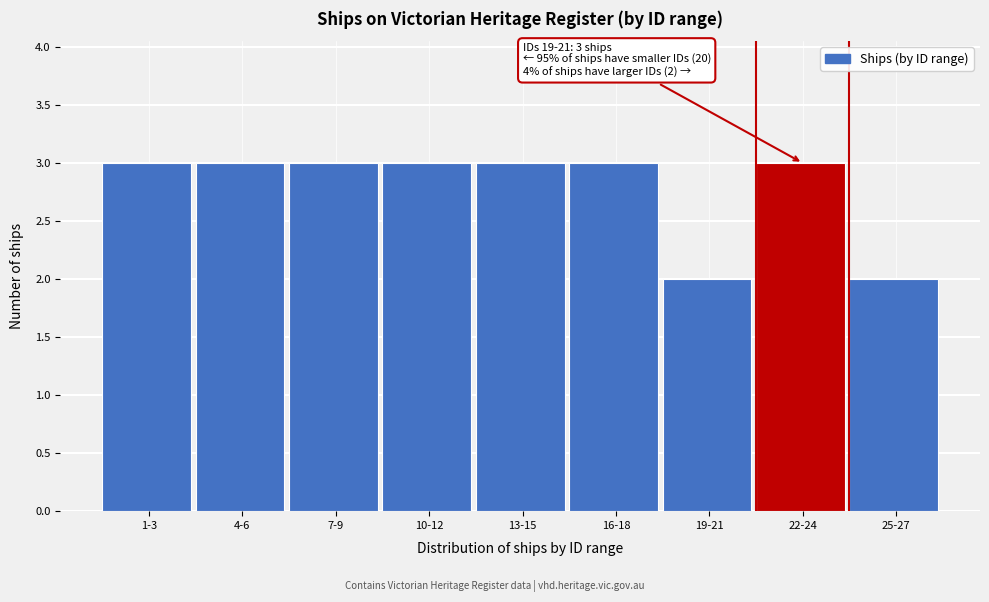

Reading left to right, list all the values displayed in this chart.

3	3	3	3	3	3	2	3	2